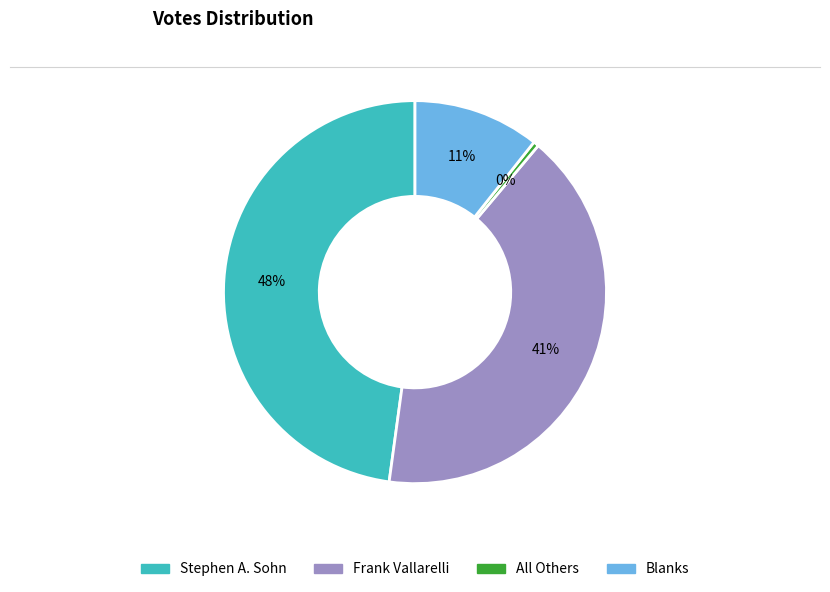

Is there any slice that represents more than half of the pie?

No